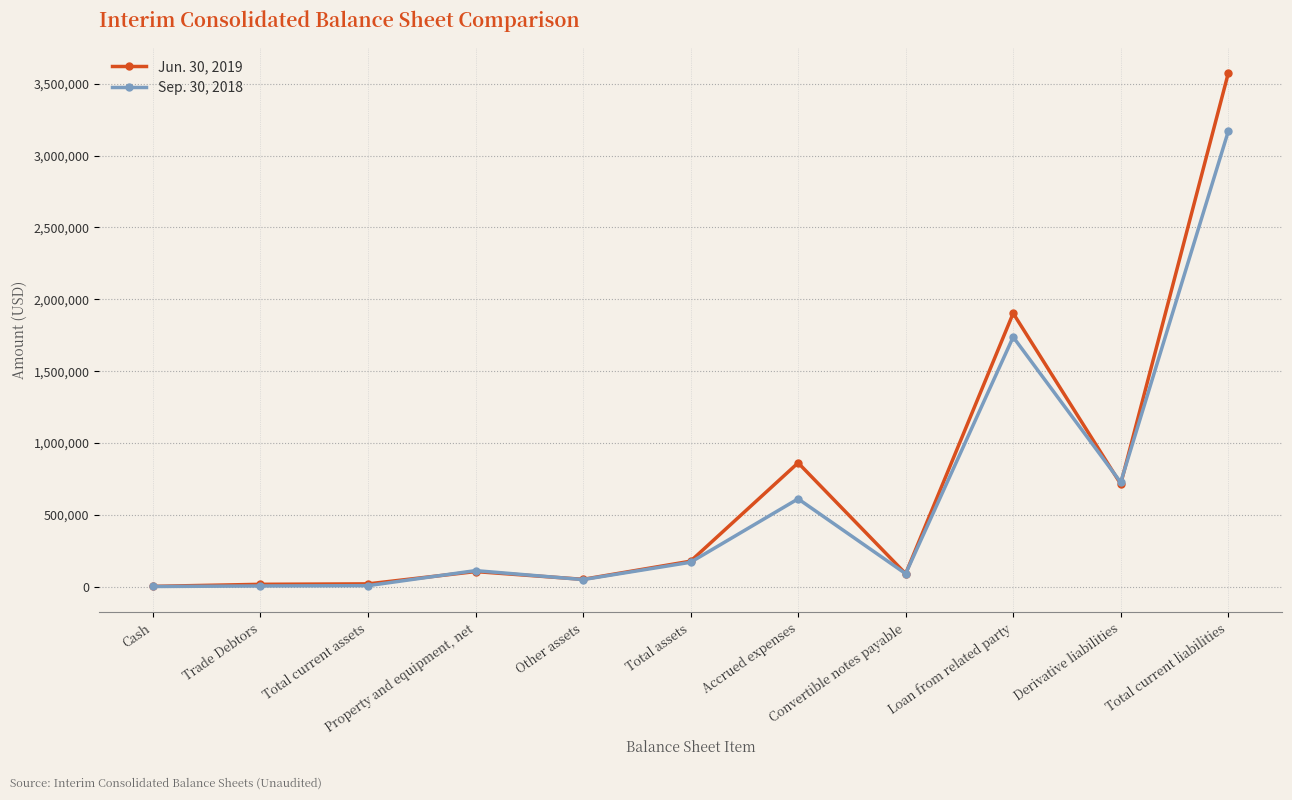

At how many categories does at least one series exceed 3180483?

1